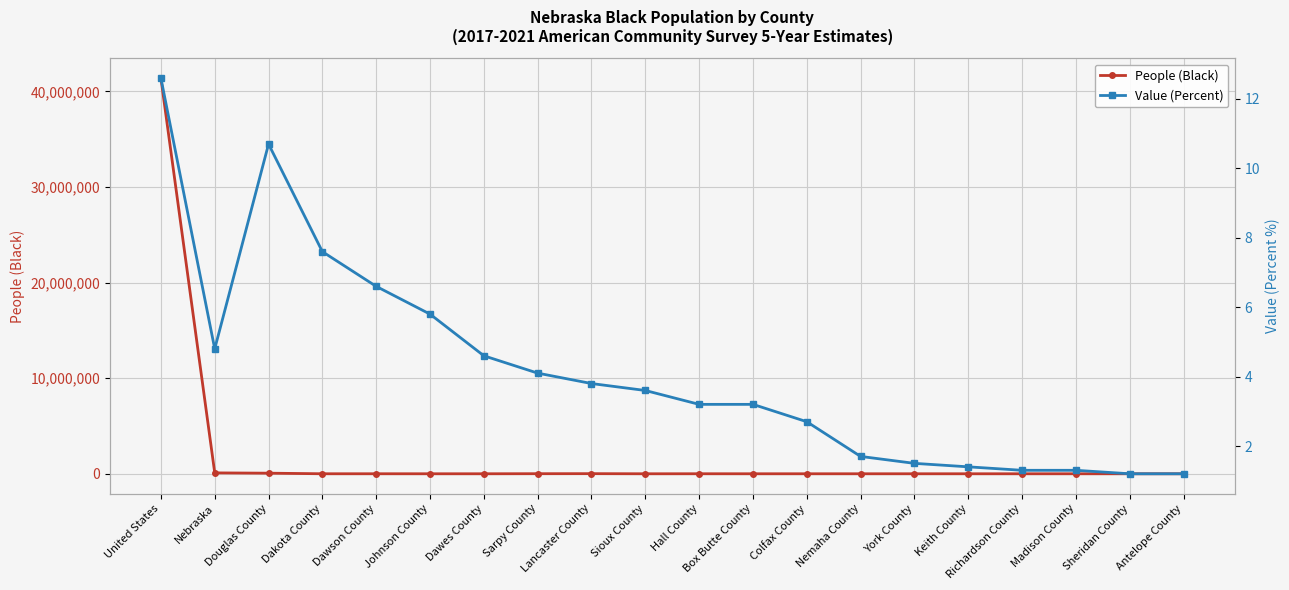

At which label does Value (Percent) reach its peak?

United States